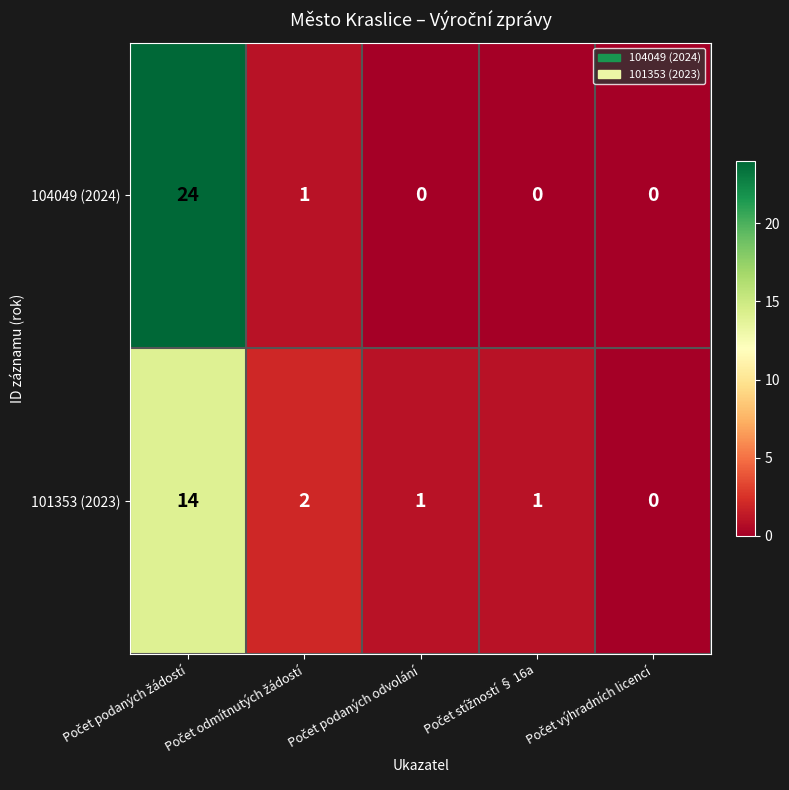

Rank the series by their average value, from highest to lowest.

104049 (2024), 101353 (2023)